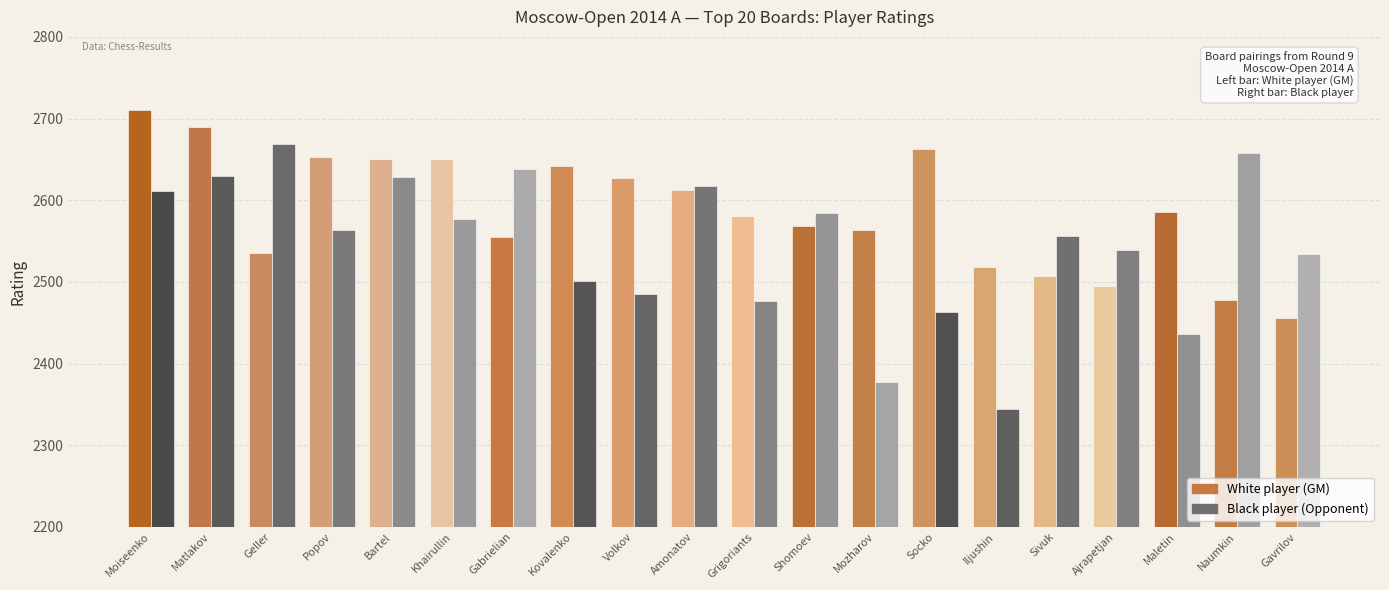

What position from the left is Mozharov?

13